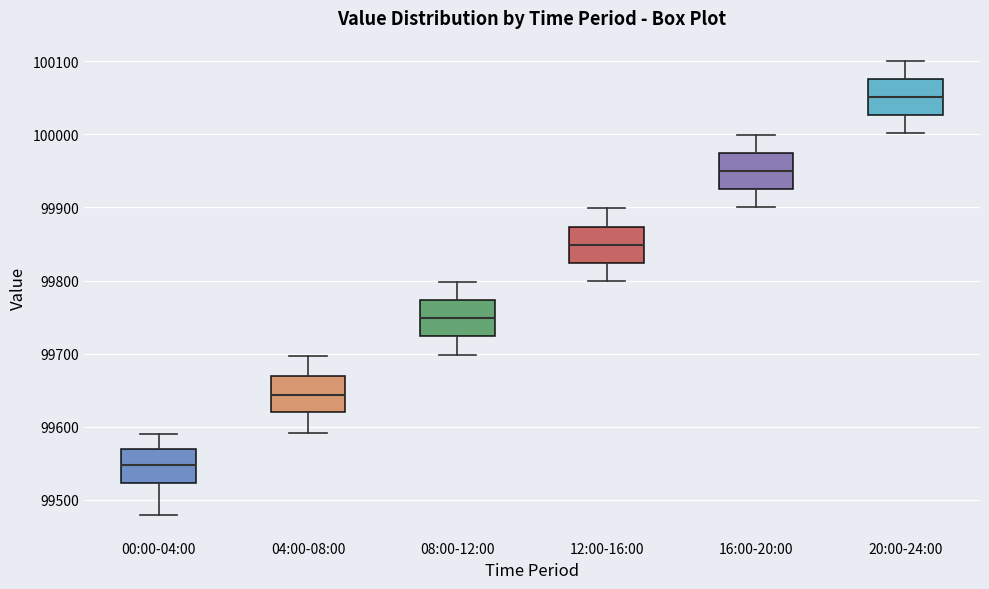

Which box's median line is the lowest?

00:00-04:00